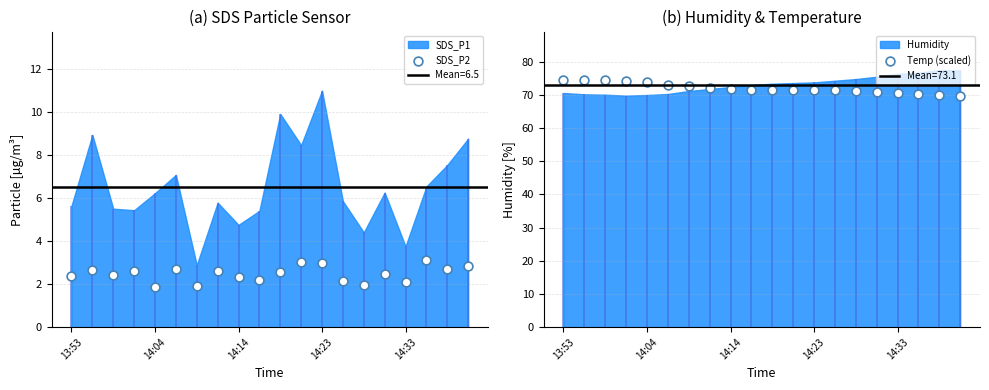

Which series reaches the minimum Y coordinate?

SDS_P2